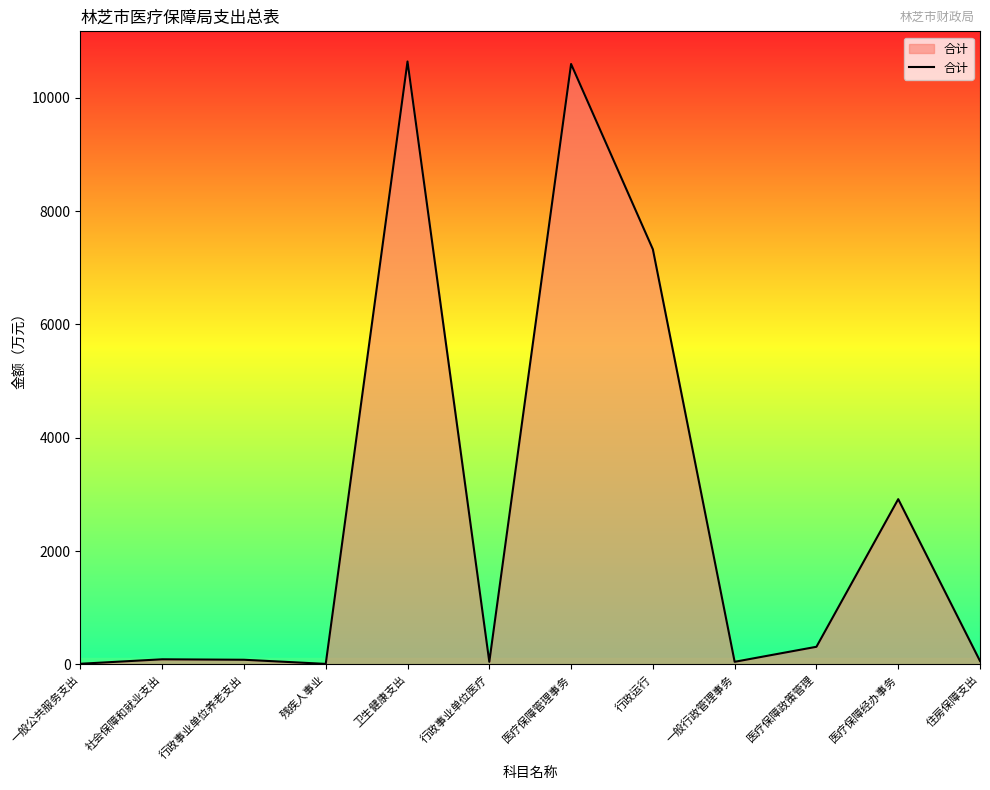

Does the chart display data point markers on the line(s)?

No